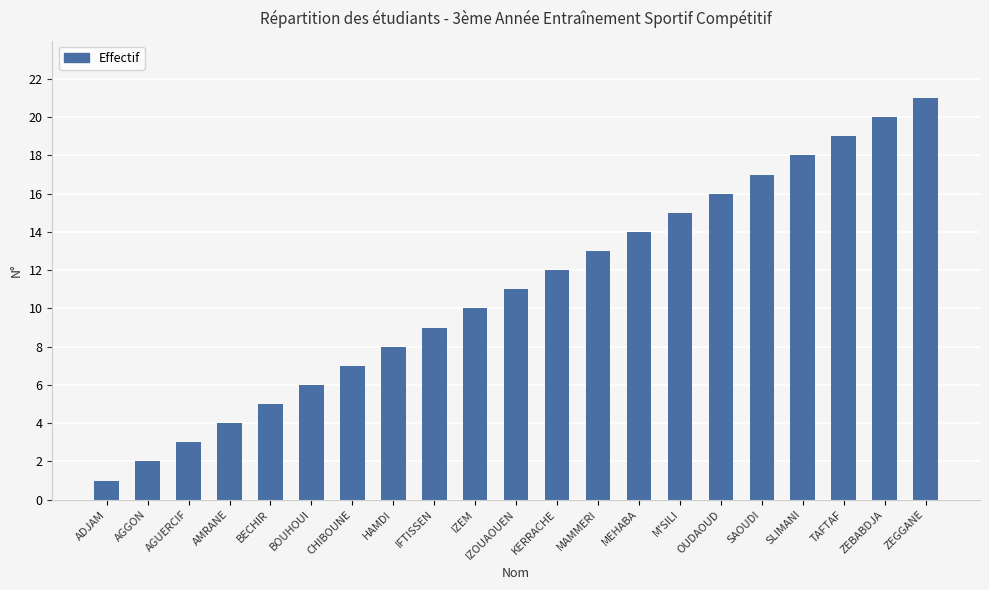

What is the difference between the maximum and second lowest values?

19